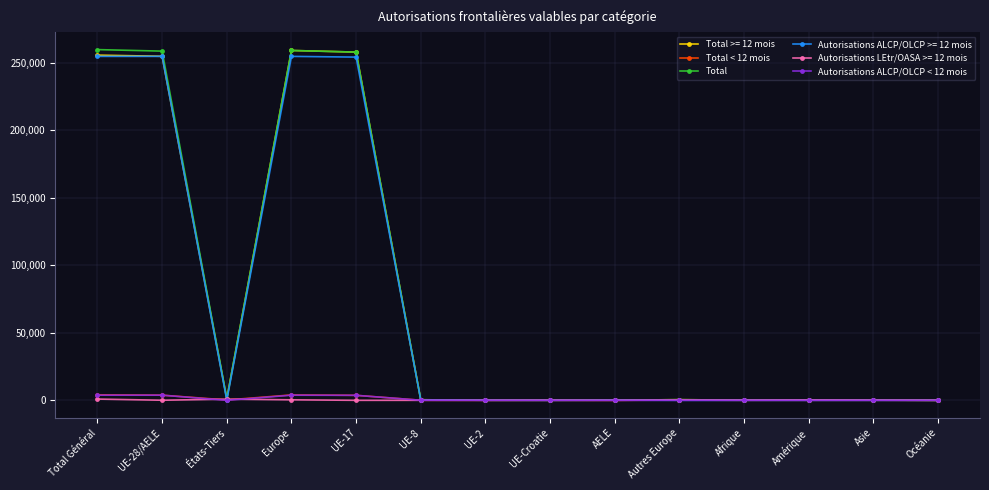

What is the label of the 13th point from the right?

UE-28/AELE